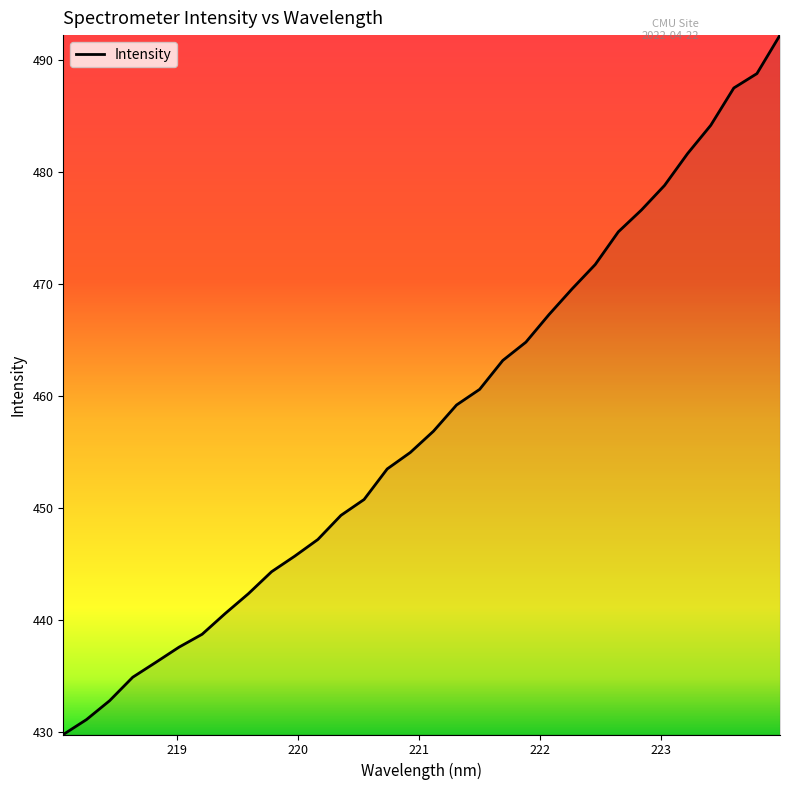

What is the difference between the maximum and minimum values?

62.5